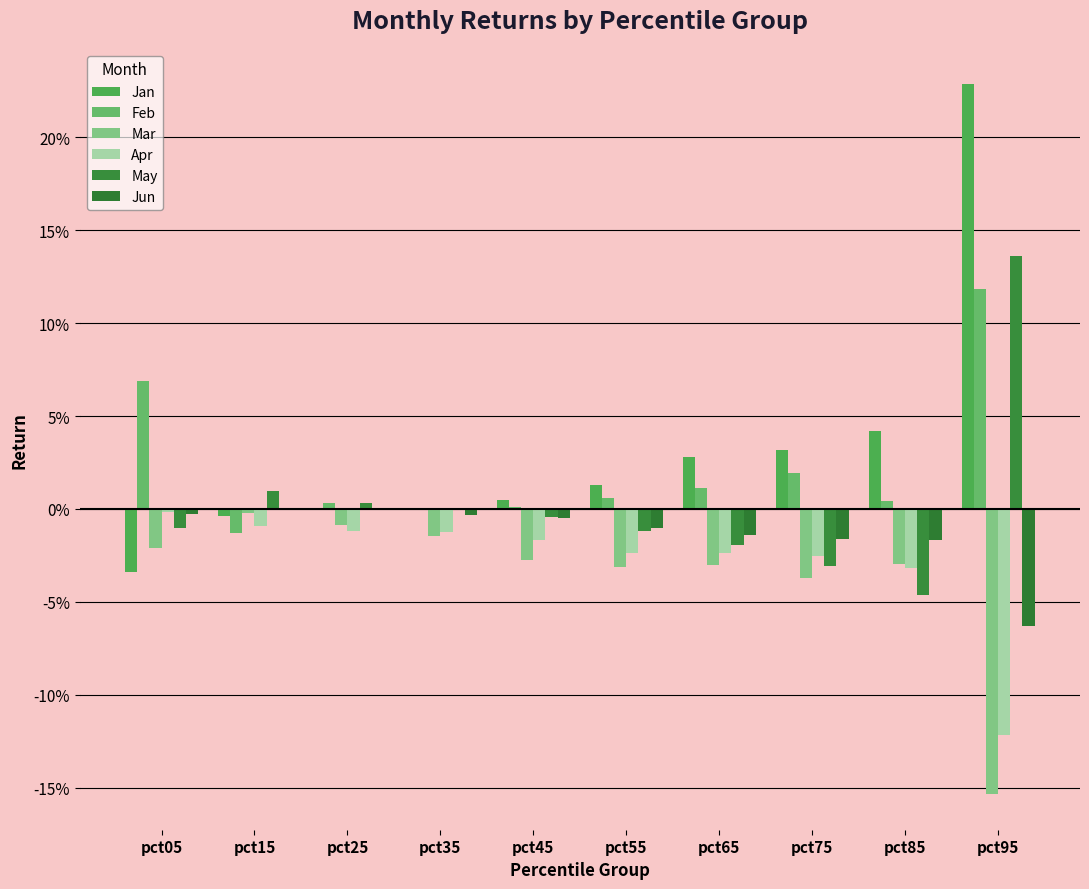

Reading left to right, list all the values displayed in this chart.

Jan: pct05=-0.0	pct15=-0.0	pct25=0.0	pct35=-0.0	pct45=0.0	pct55=0.0	pct65=0.0	pct75=0.0	pct85=0.0	pct95=0.2
Feb: pct05=0.1	pct15=-0.0	pct25=0.0	pct35=-0.0	pct45=0.0	pct55=0.0	pct65=0.0	pct75=0.0	pct85=0.0	pct95=0.1
Mar: pct05=-0.0	pct15=-0.0	pct25=-0.0	pct35=-0.0	pct45=-0.0	pct55=-0.0	pct65=-0.0	pct75=-0.0	pct85=-0.0	pct95=-0.2
Apr: pct05=-0.0	pct15=-0.0	pct25=-0.0	pct35=-0.0	pct45=-0.0	pct55=-0.0	pct65=-0.0	pct75=-0.0	pct85=-0.0	pct95=-0.1
May: pct05=-0.0	pct15=0.0	pct25=0.0	pct35=0.0	pct45=-0.0	pct55=-0.0	pct65=-0.0	pct75=-0.0	pct85=-0.0	pct95=0.1
Jun: pct05=-0.0	pct15=0.0	pct25=0.0	pct35=-0.0	pct45=-0.0	pct55=-0.0	pct65=-0.0	pct75=-0.0	pct85=-0.0	pct95=-0.1